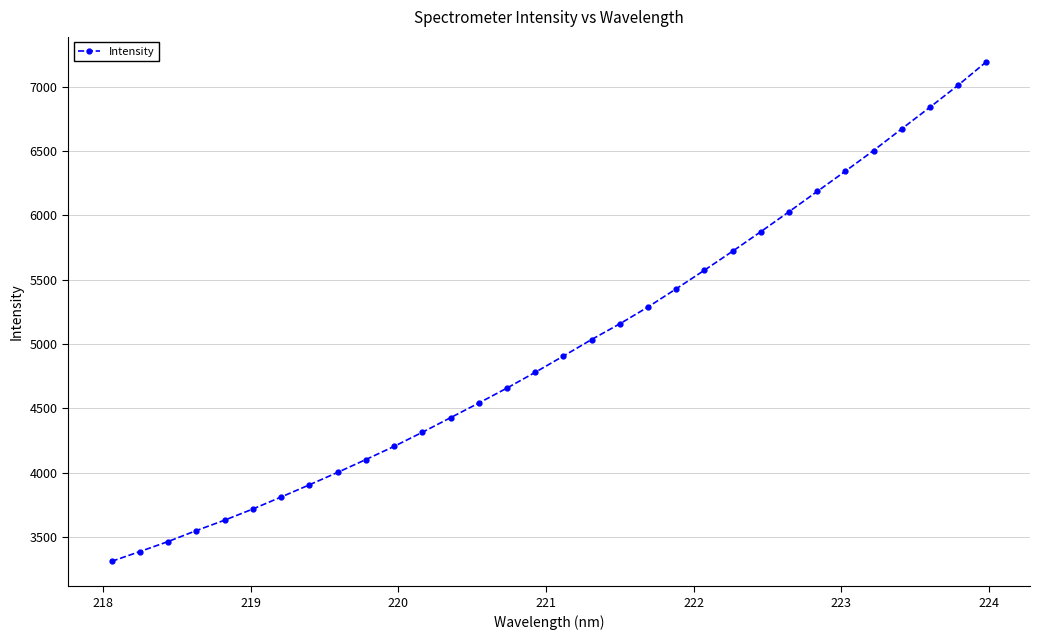

What is the difference between the maximum and second lowest values?

3803.5